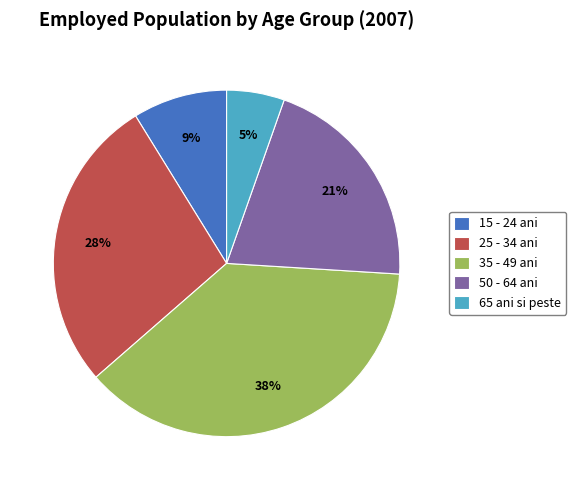

To the nearest percent, what percentage of the pie is 15 - 24 ani?

9%